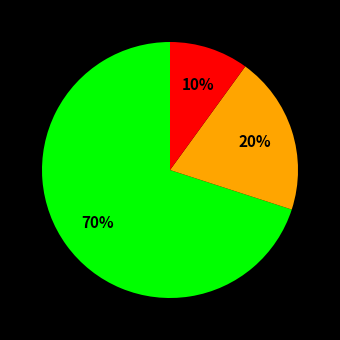

To the nearest percent, what is the difference between the largest and smallest slice percentages?

60%